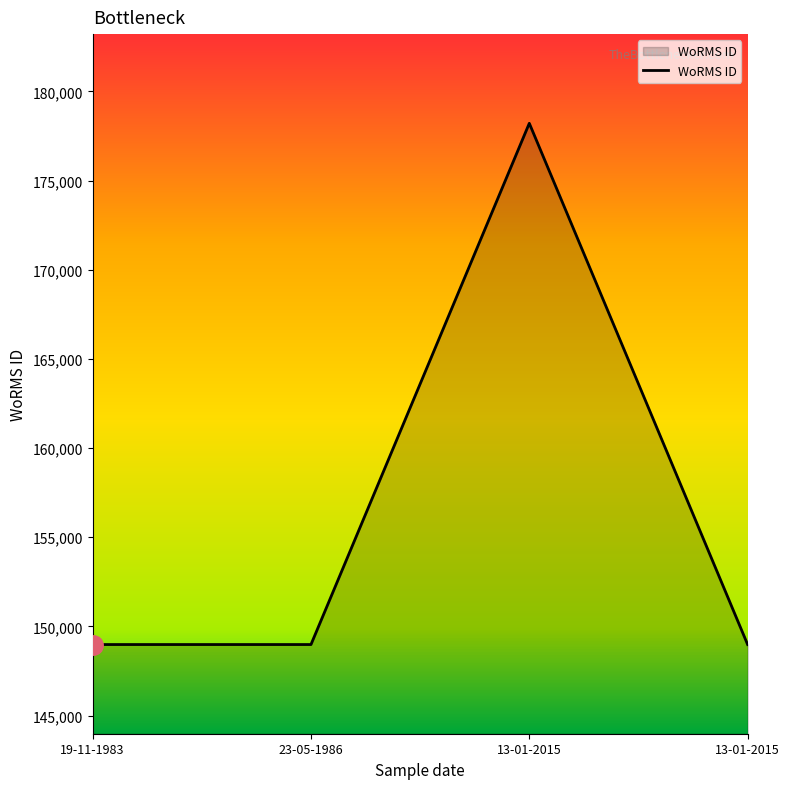

How many distinct data groups are displayed?

1